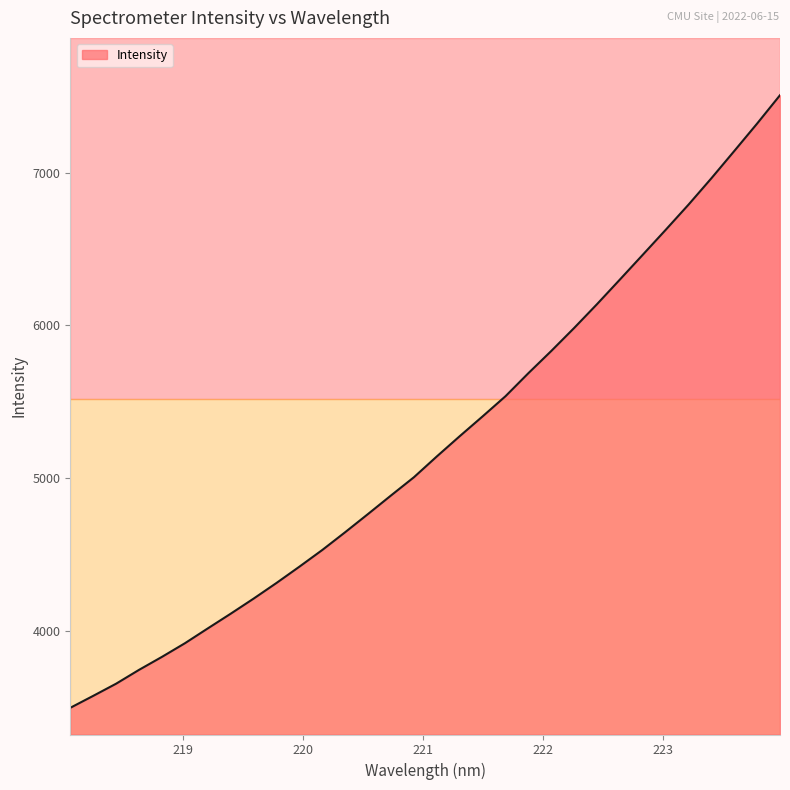

What is the maximum value shown in the chart?

7507.1